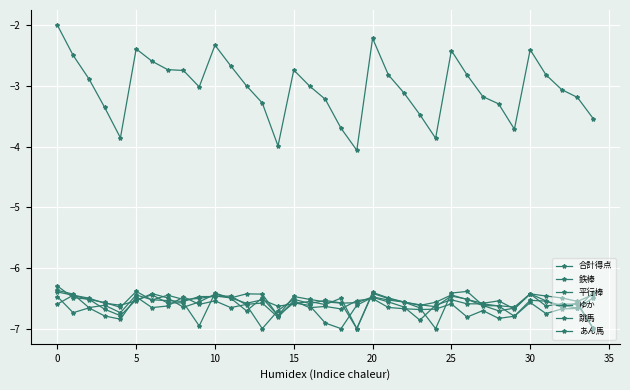

How many times do 跳馬 and ゆか cross each other?

16